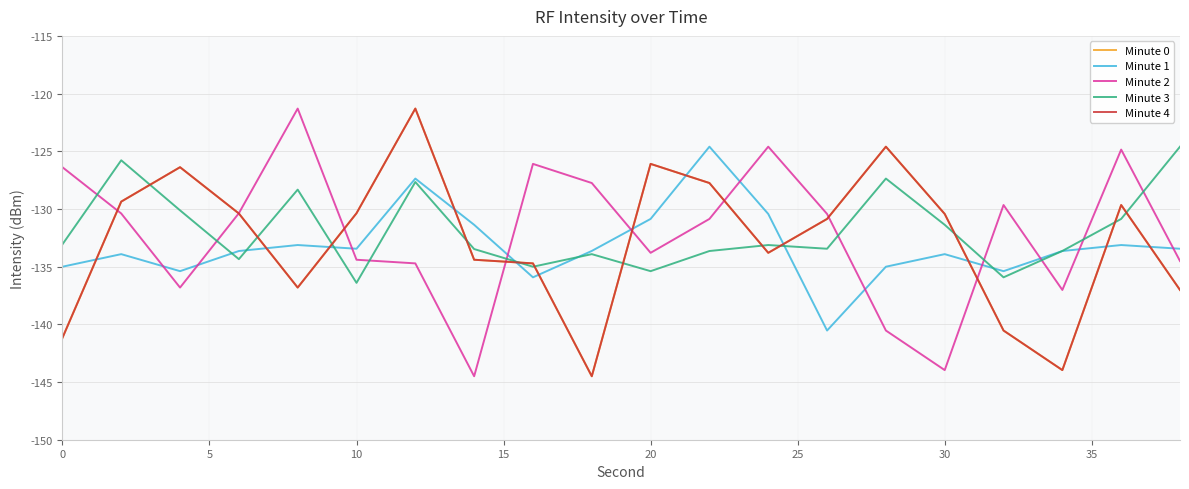

Is this an area chart (filled region under the line)?

No